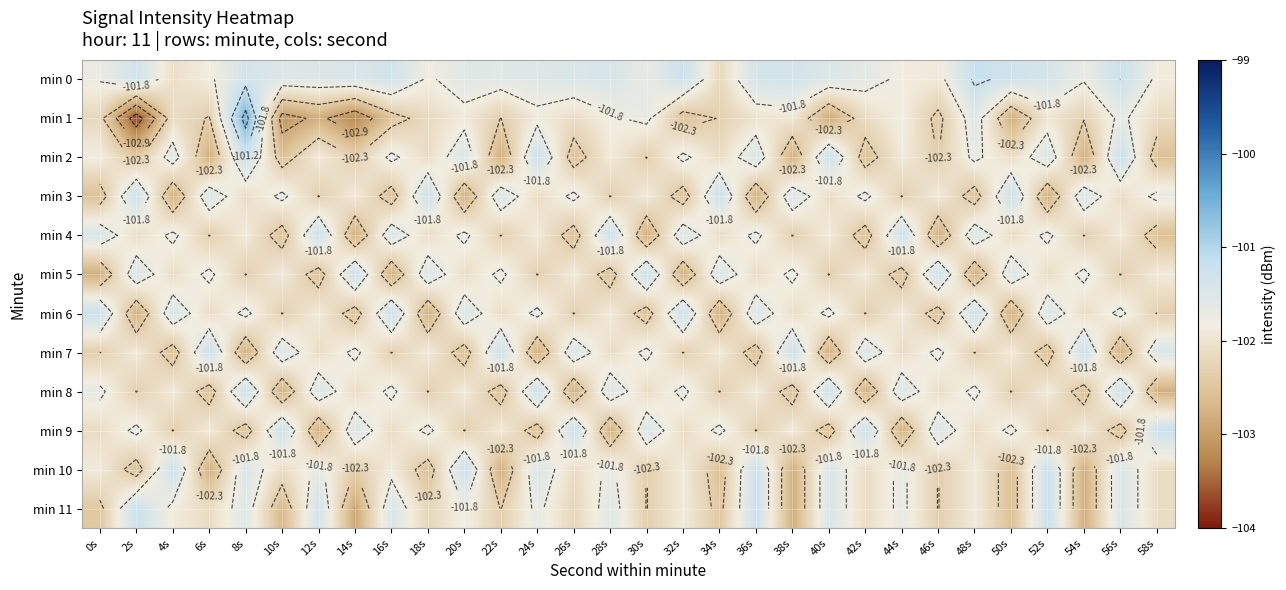

What is the difference between the maximum and minimum values in the min 2 series?

1.6